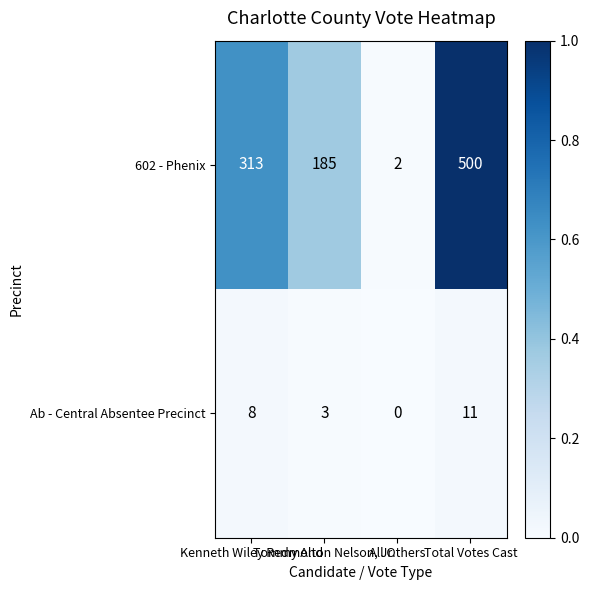

Rank the series by their average value, from lowest to highest.

Ab - Central Absentee Precinct, 602 - Phenix